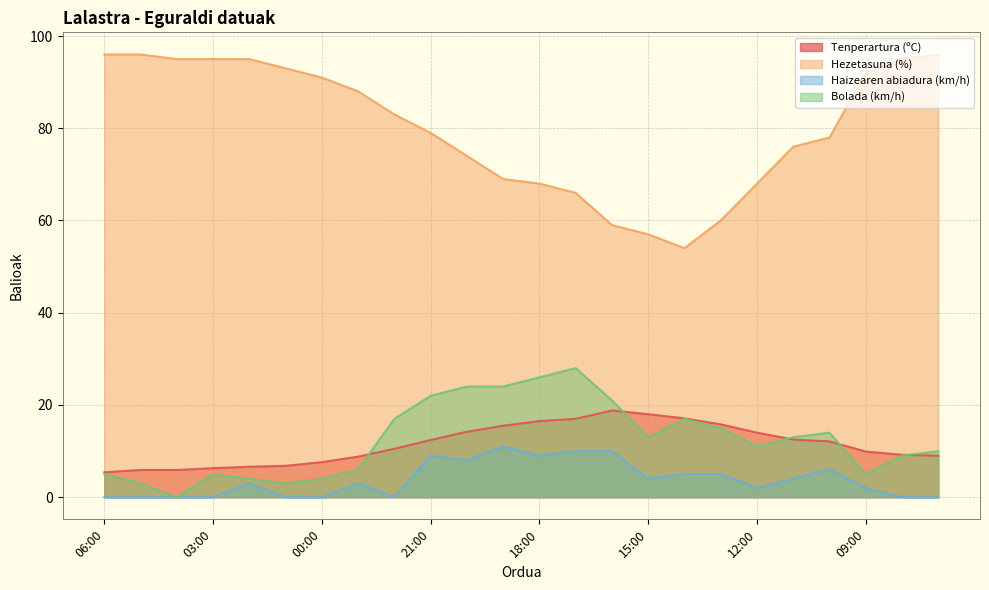

What is the difference between the highest and lowest values at 13:00?

55.0